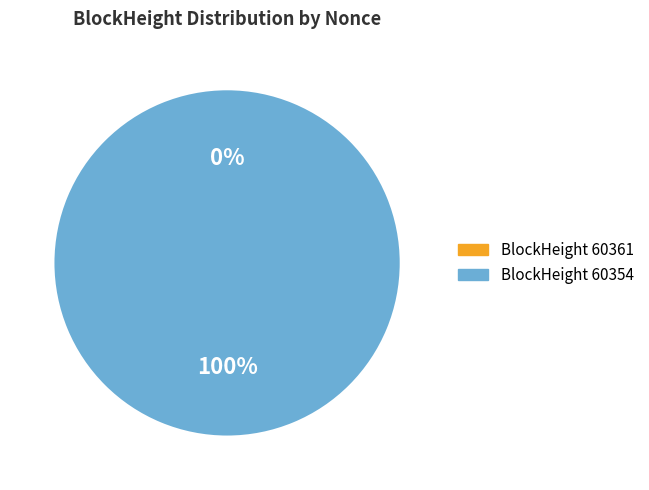

Rank the categories by value from lowest to highest.

60361, 60354